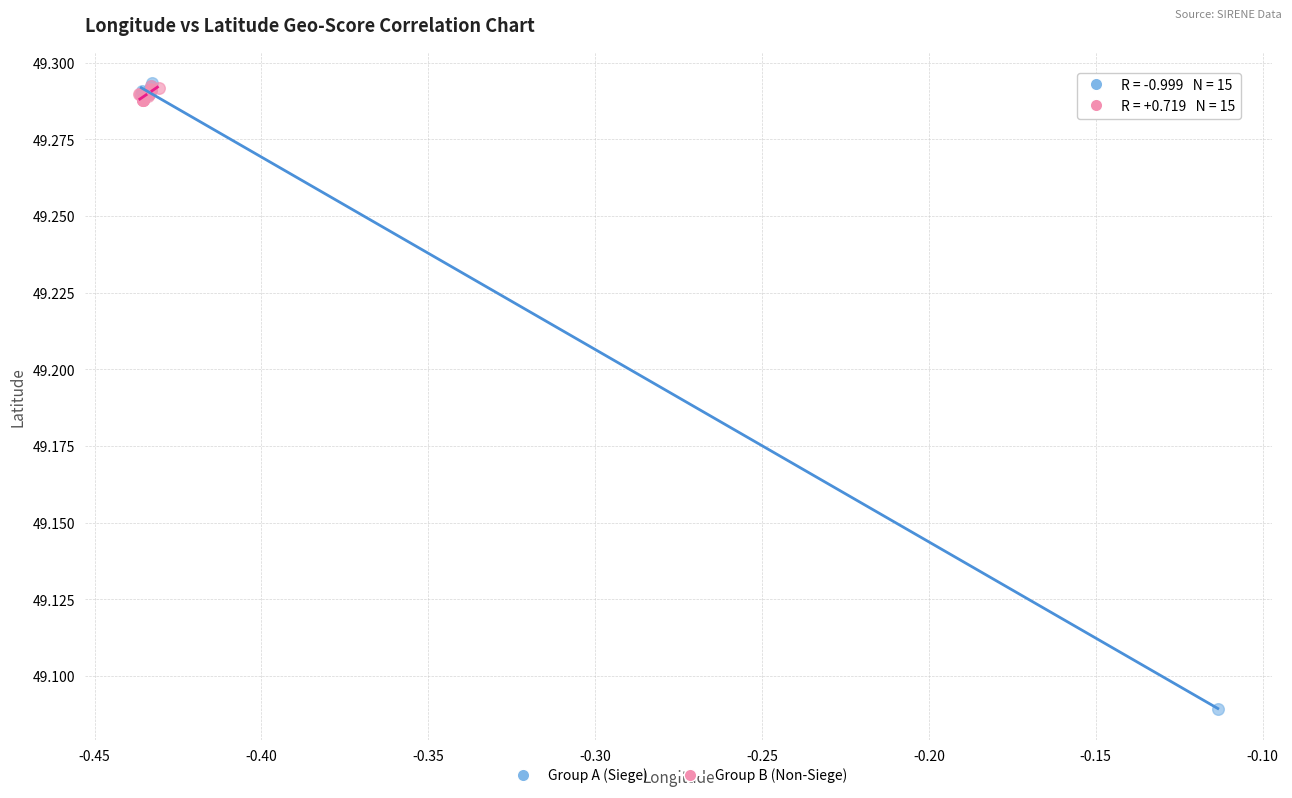

Which series reaches the minimum Y coordinate?

Group A (Siege)